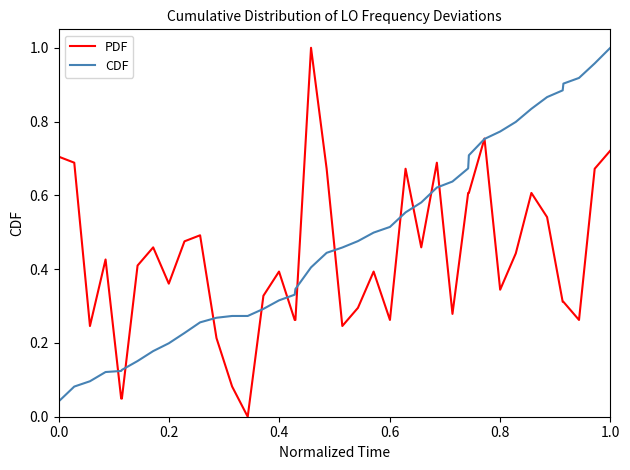

Which series has the largest total across all categories?

CDF